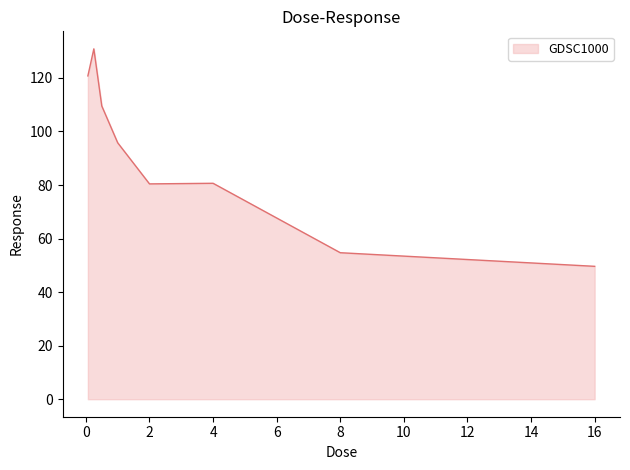

How many values are below 95?

4